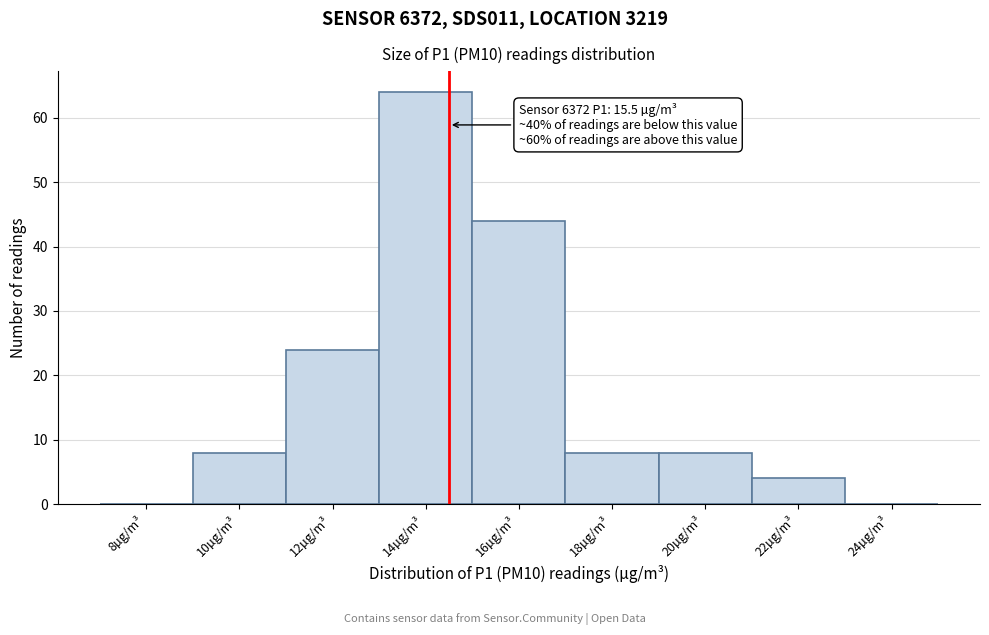

Reading left to right, list all the values displayed in this chart.

8µg/m³=0	10µg/m³=8	12µg/m³=24	14µg/m³=64	16µg/m³=44	18µg/m³=8	20µg/m³=8	22µg/m³=4	24µg/m³=0